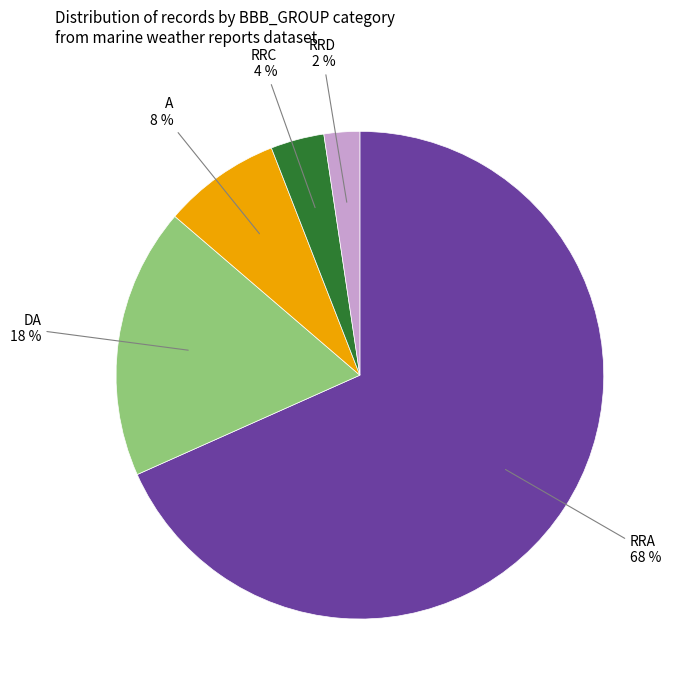

To the nearest percent, what is the difference between the largest and smallest slice percentages?

66%